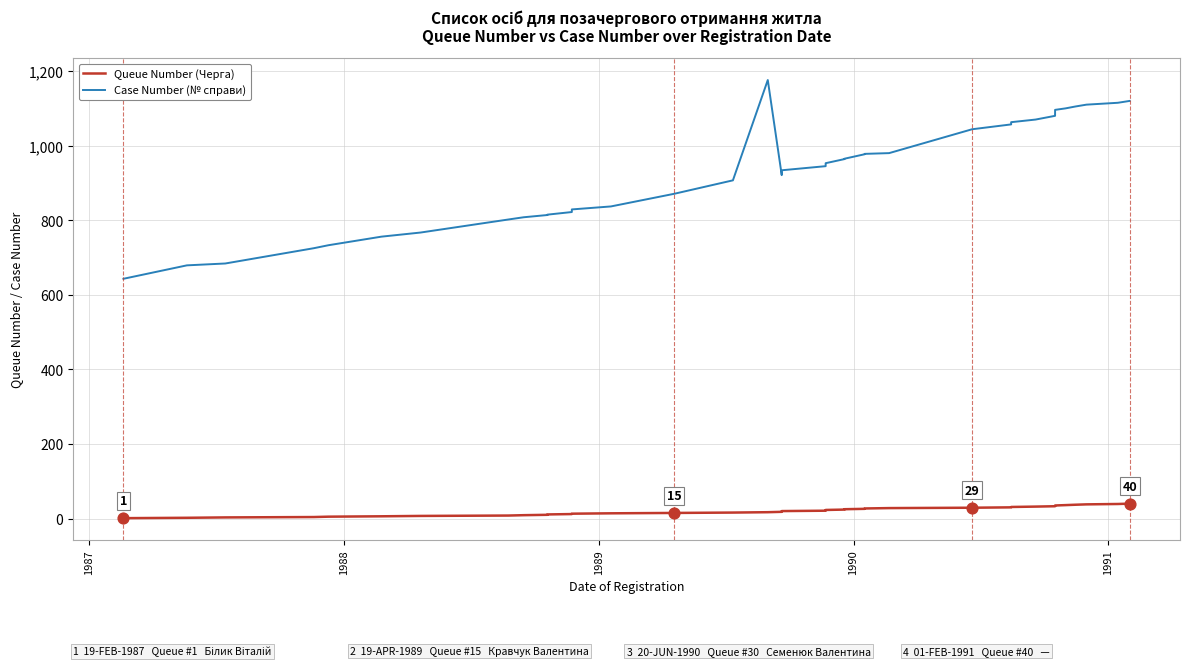

What are all the series names shown in the legend?

Queue Number (Черга), Case Number (№ справи)